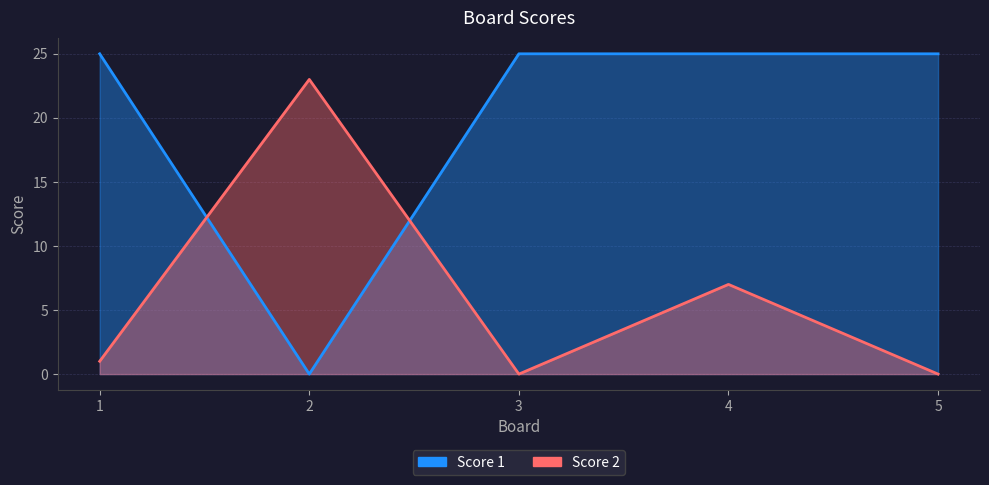

Which series has the largest total across all categories?

Score 1